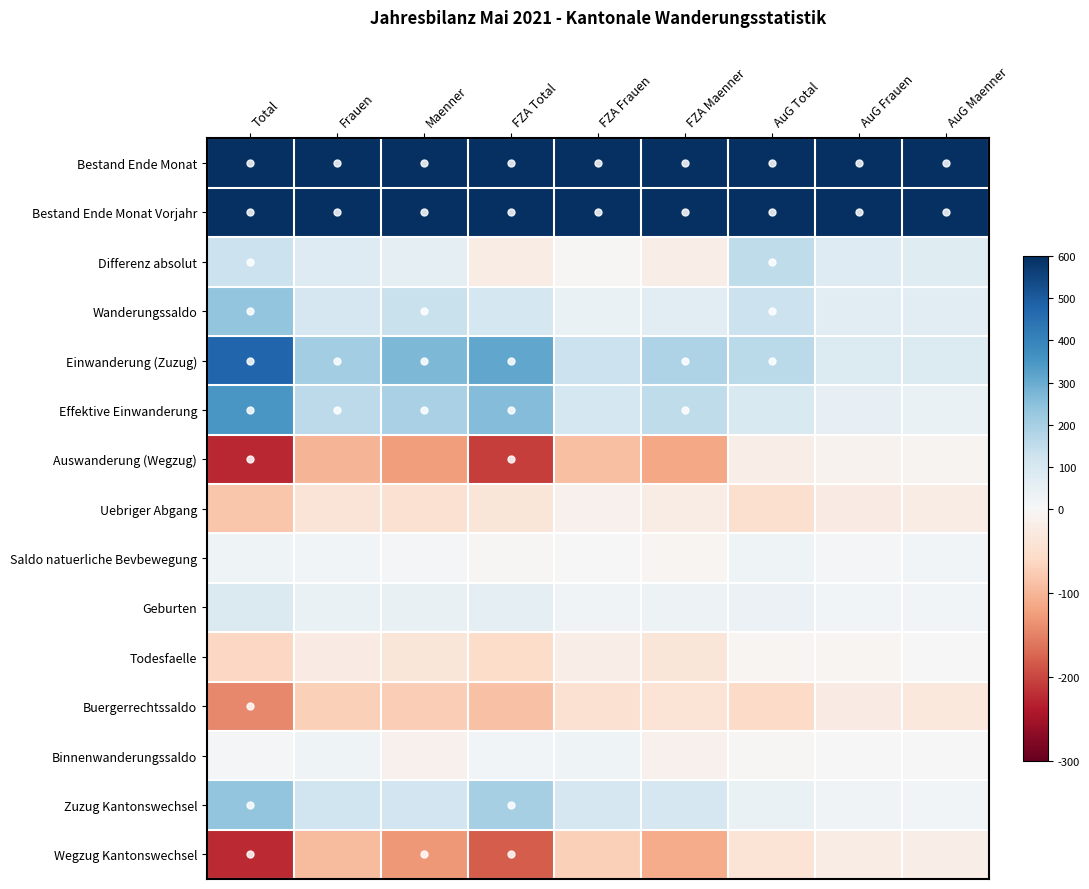

What is the greatest value displayed?

10580